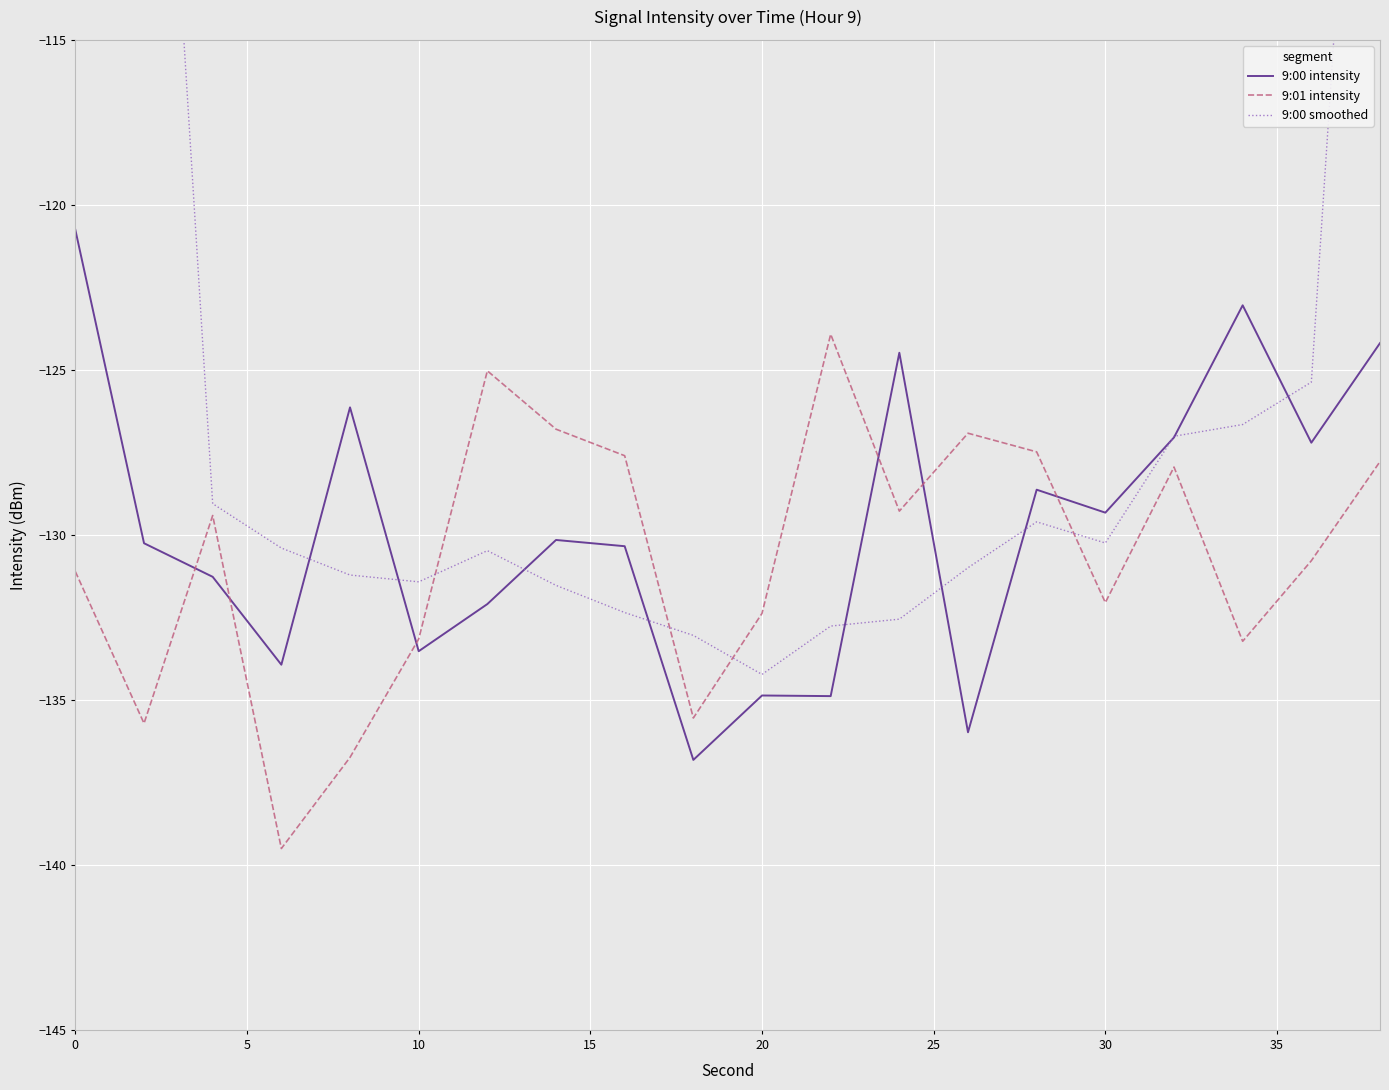

What is the minimum value for 9:00 intensity?

-136.8